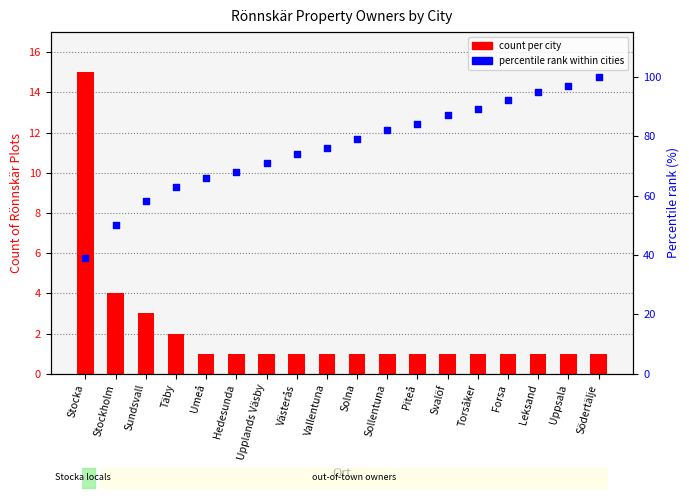

Which series has the largest Y range (max minus min)?

percentile rank within cities